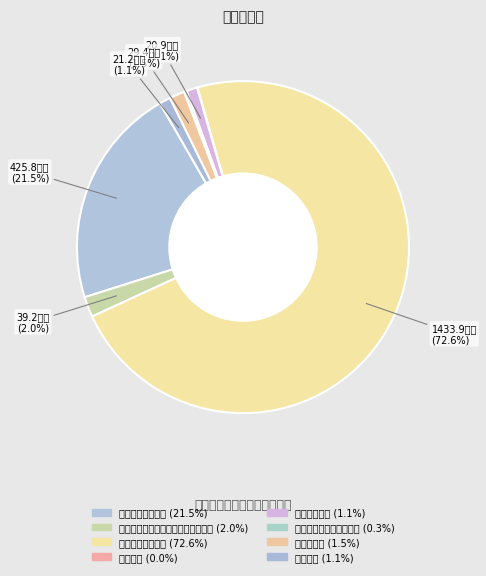

Is it true that 其他支出 is 11% of the pie?

False